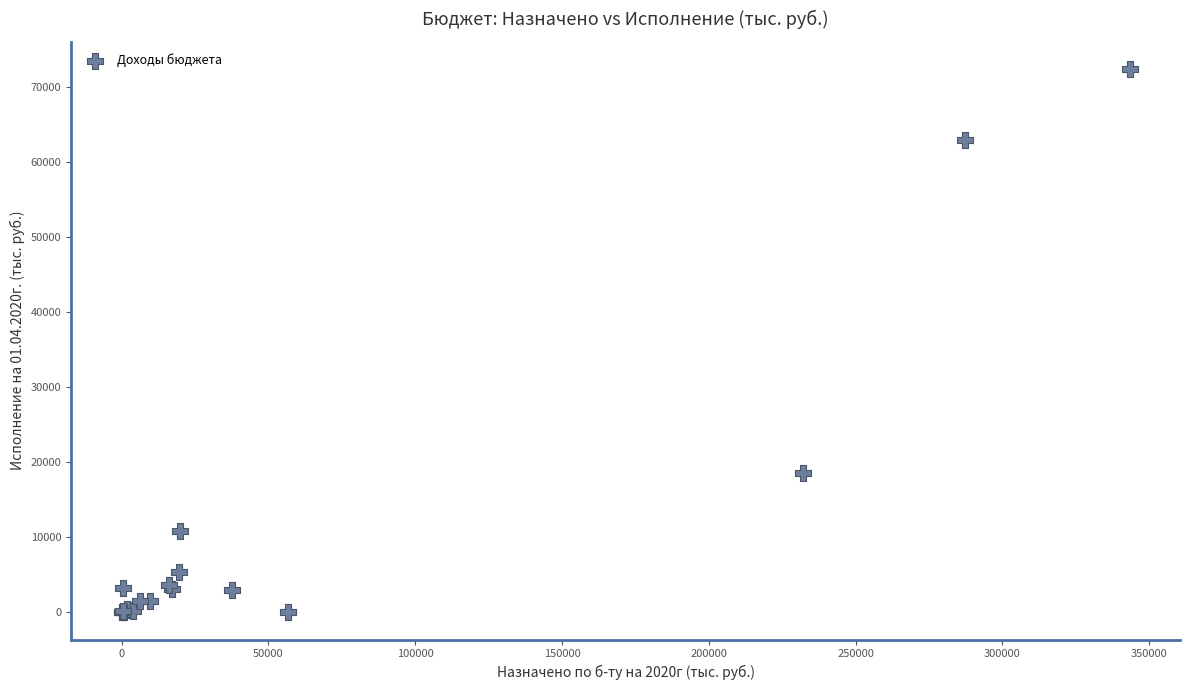

What Y value in the scatter plot is closest to 36175?

18623.9